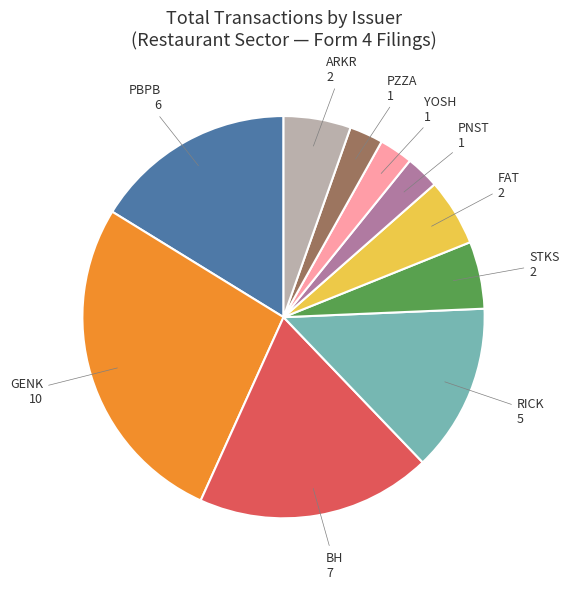

True or false: FAT accounts for 18% of the total.

False